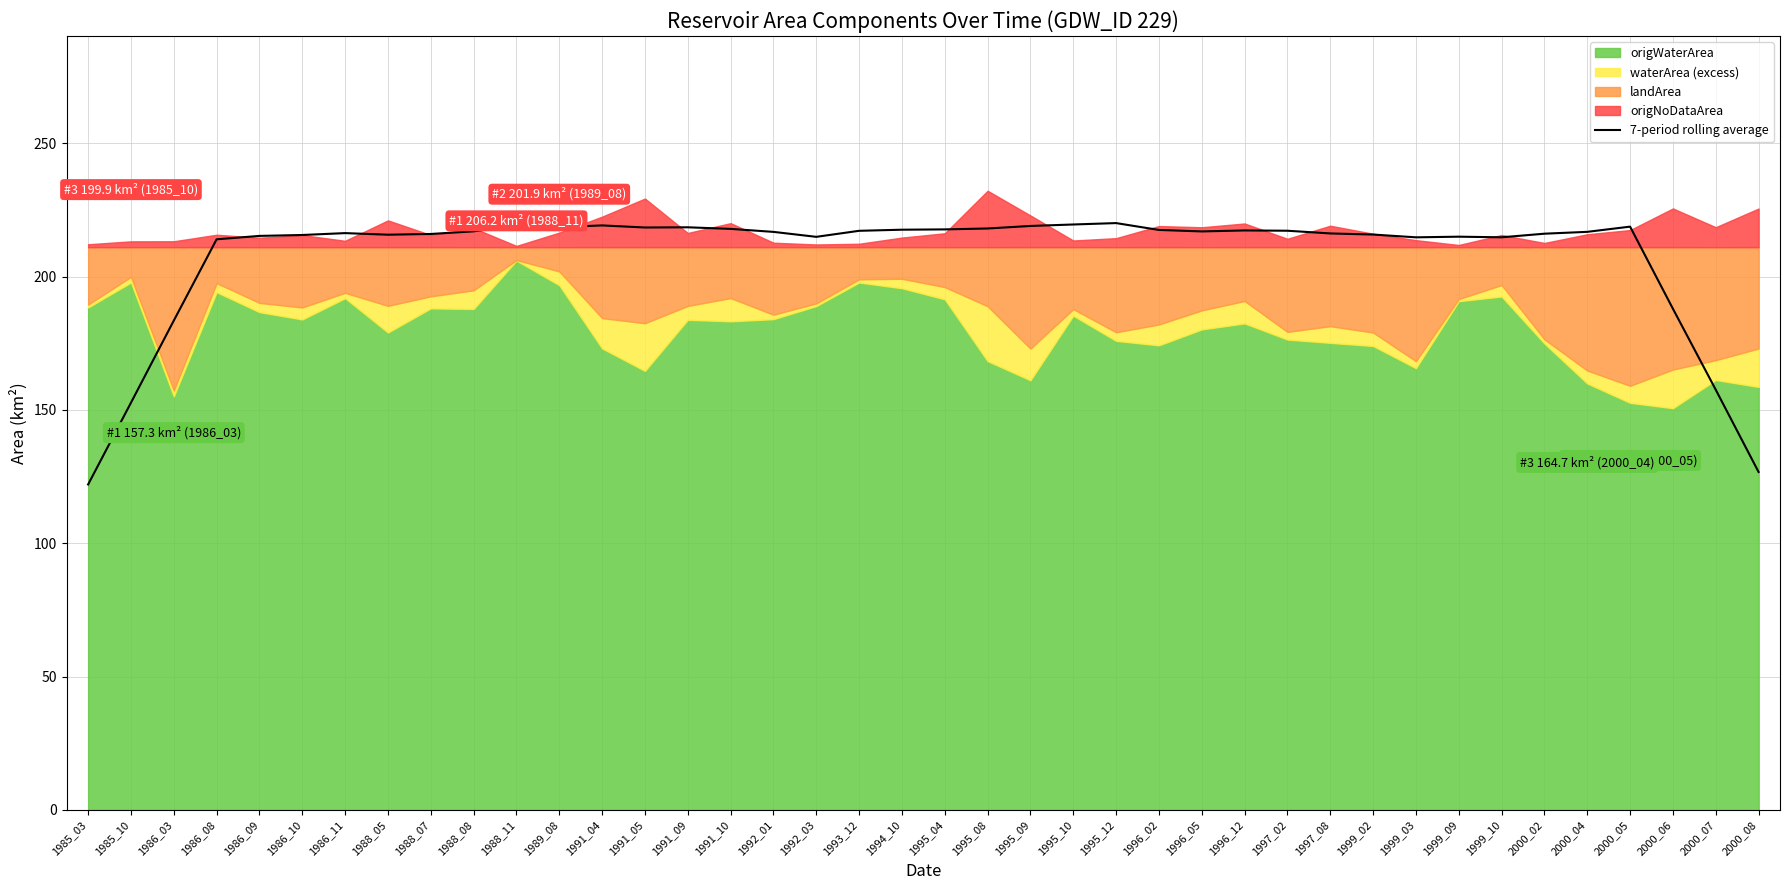

How many data points are less than 216?

16